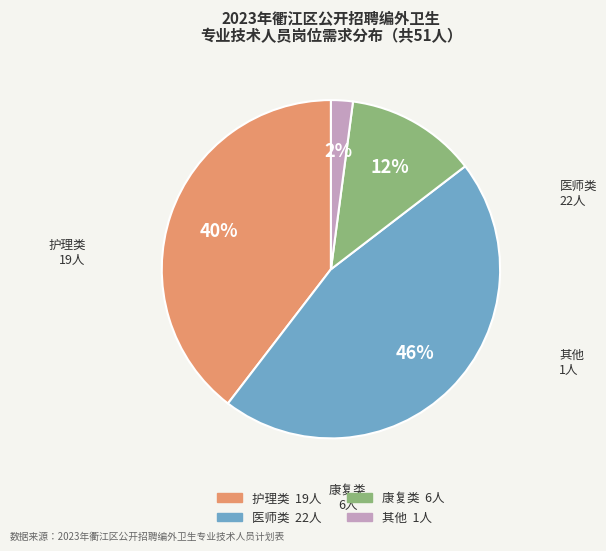

Is there any slice that represents more than half of the pie?

No